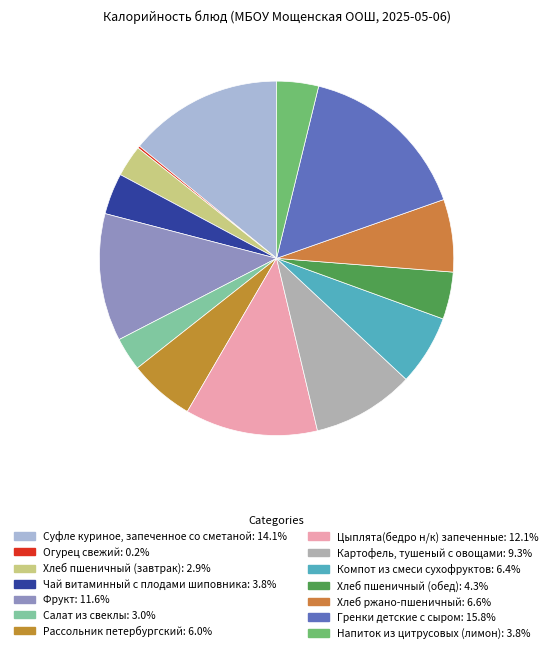

Does Картофель, тушеный с овощами account for over 50% of the chart?

No